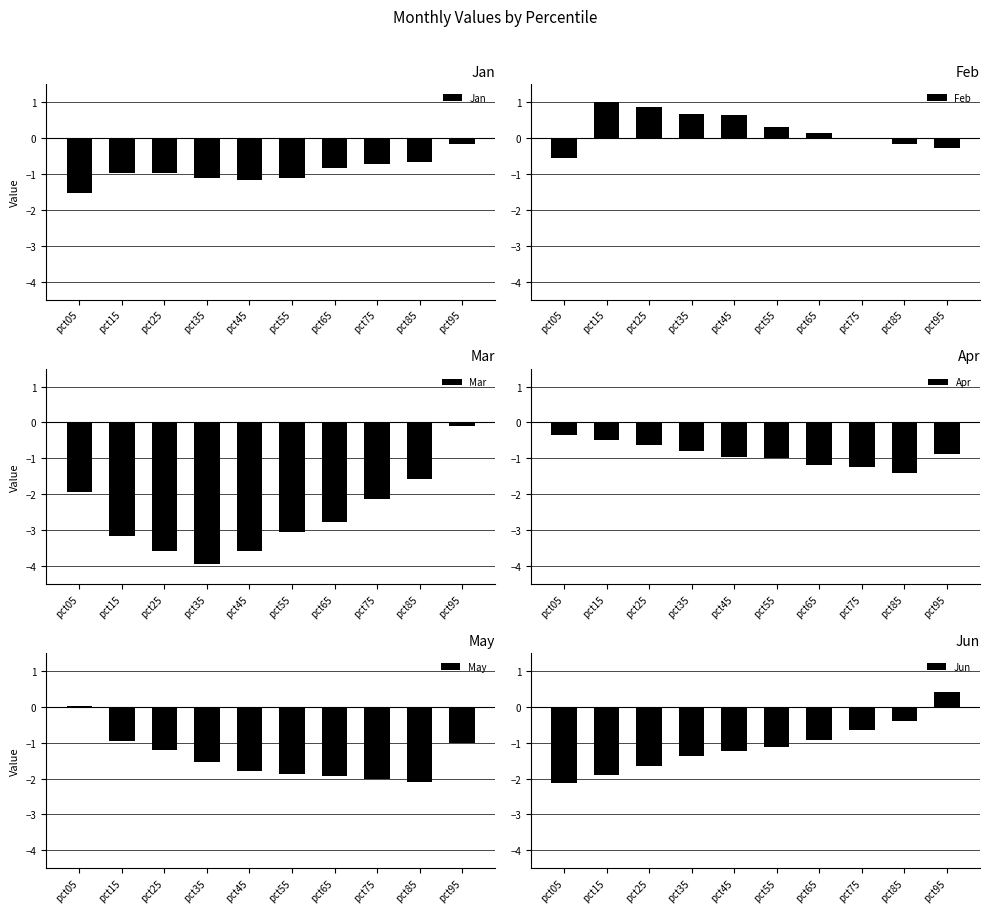

Is the value of Jan at pct15 greater than the value of Jun at pct95?

No